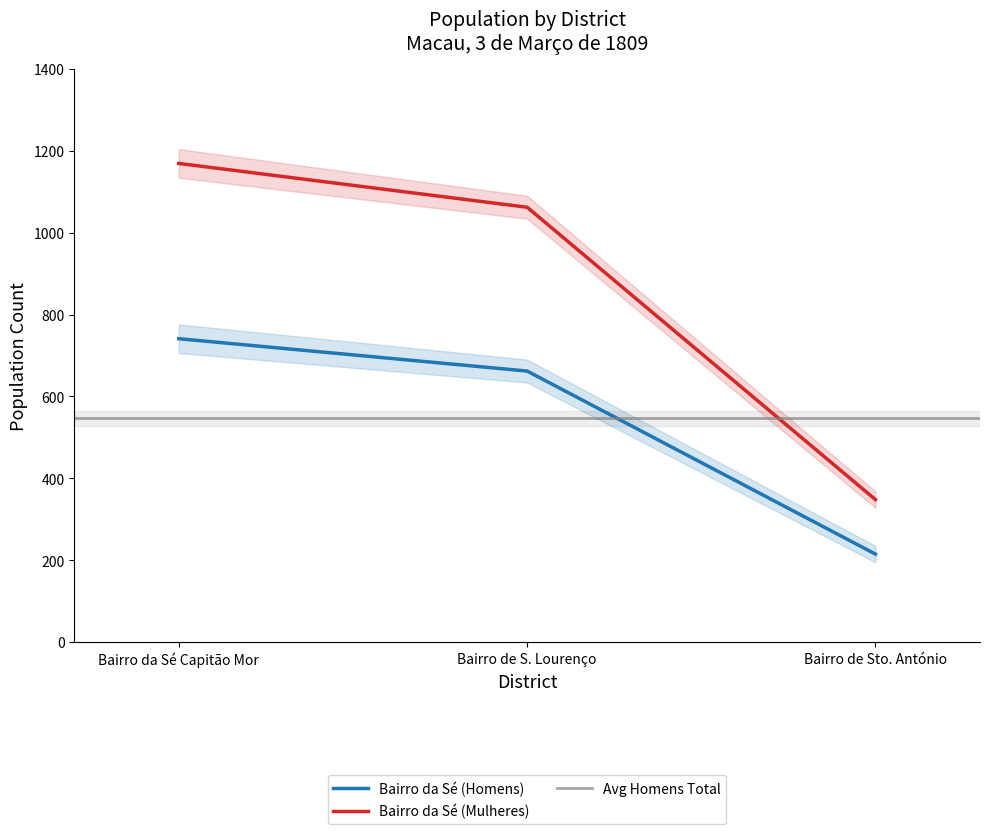

Where is Bairro da Sé (Homens) nearest to the value 478?

Bairro de S. Lourenço